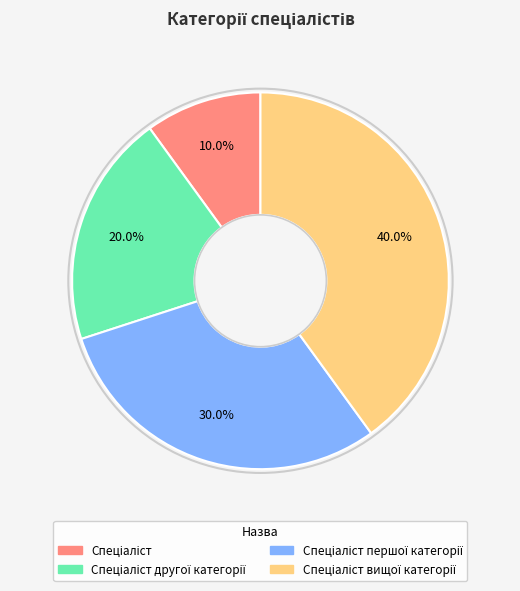

Is there any slice that represents more than half of the pie?

No